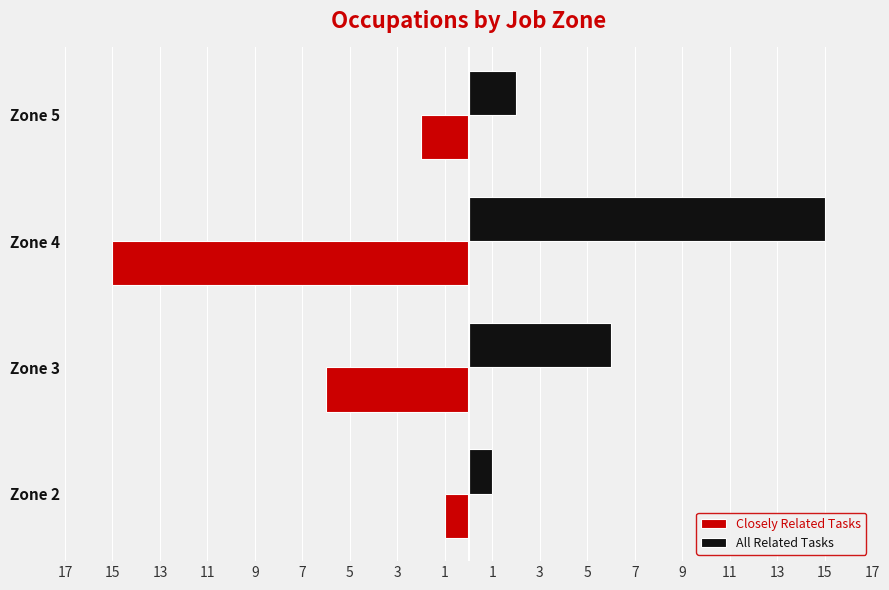

What are all the series names shown in the legend?

Closely Related Tasks, All Related Tasks